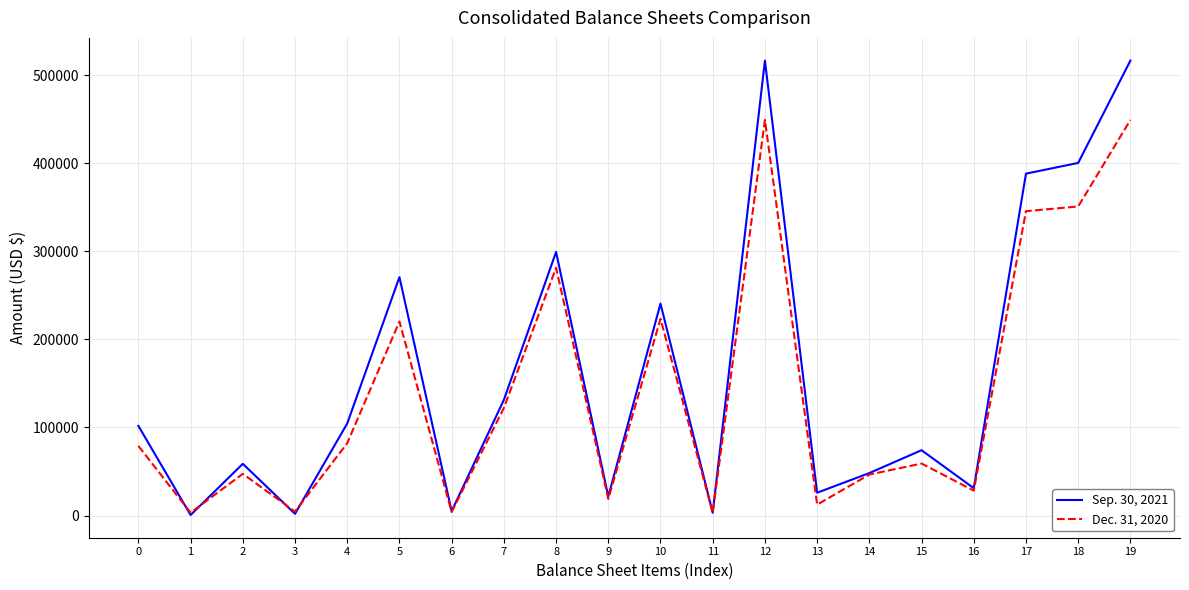

What is the maximum value shown in the chart?

516403